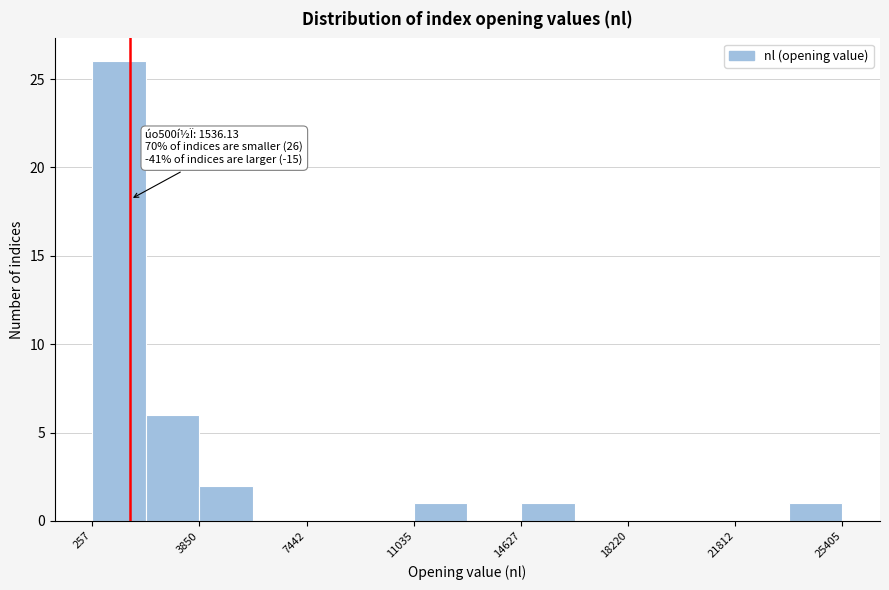

Read against the x-axis, roughly where is the centre of the tallest bar?

1000